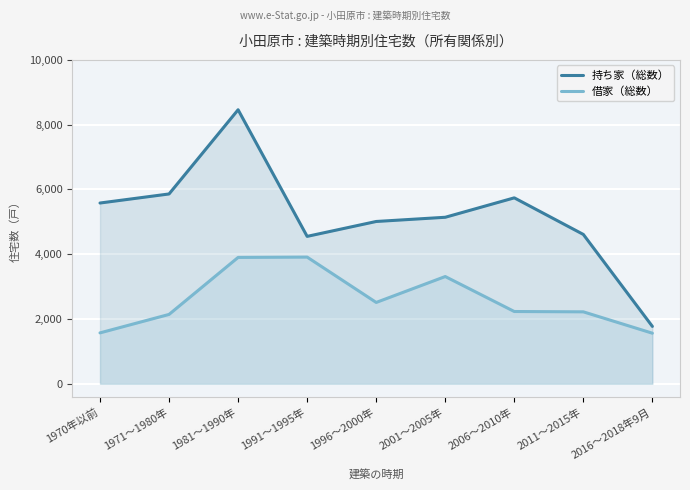

Is the value of 持ち家（総数） at 1996～2000年 greater than the value of 借家（総数） at 2006～2010年?

Yes